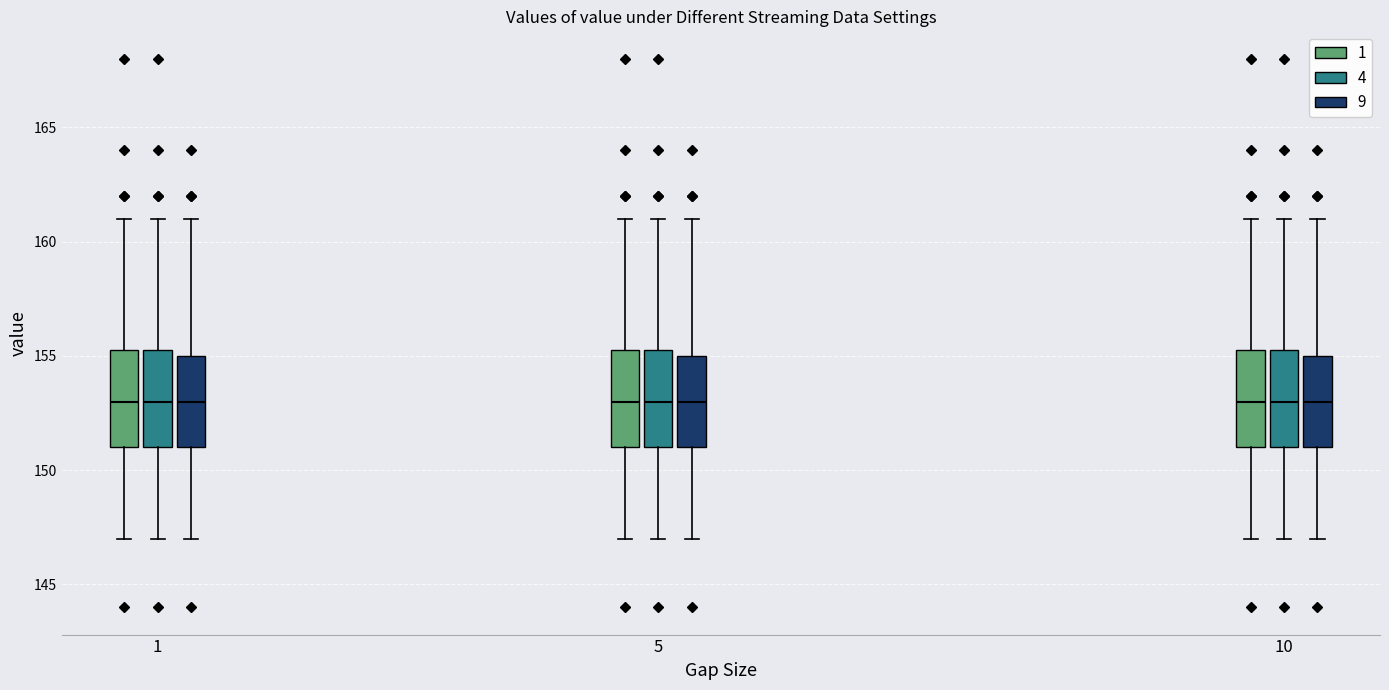

Reading left to right, read every box against the y-axis: the position of its median line, the range the box covers, and the ends of its whiskers. The values are not printed on the chart, so give them approximately, as read against the axis.

1 (1): median 153.0, box 151.0 to 155.5, whiskers 147.0 to 161.0
1 (4): median 153.0, box 151.0 to 155.5, whiskers 147.0 to 161.0
1 (9): median 153.0, box 151.0 to 155.0, whiskers 147.0 to 161.0
5 (1): median 153.0, box 151.0 to 155.5, whiskers 147.0 to 161.0
5 (4): median 153.0, box 151.0 to 155.5, whiskers 147.0 to 161.0
5 (9): median 153.0, box 151.0 to 155.0, whiskers 147.0 to 161.0
10 (1): median 153.0, box 151.0 to 155.5, whiskers 147.0 to 161.0
10 (4): median 153.0, box 151.0 to 155.5, whiskers 147.0 to 161.0
10 (9): median 153.0, box 151.0 to 155.0, whiskers 147.0 to 161.0